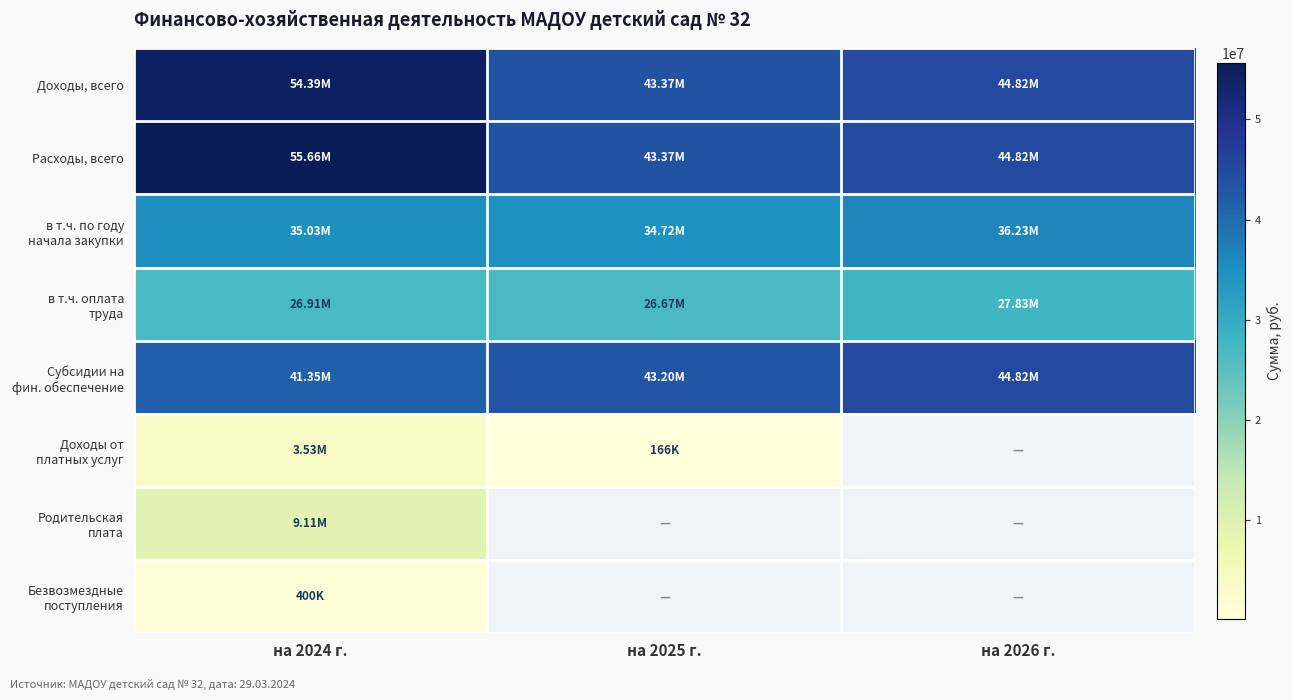

What is the total value across all series at на 2024 г.?

226372188.9